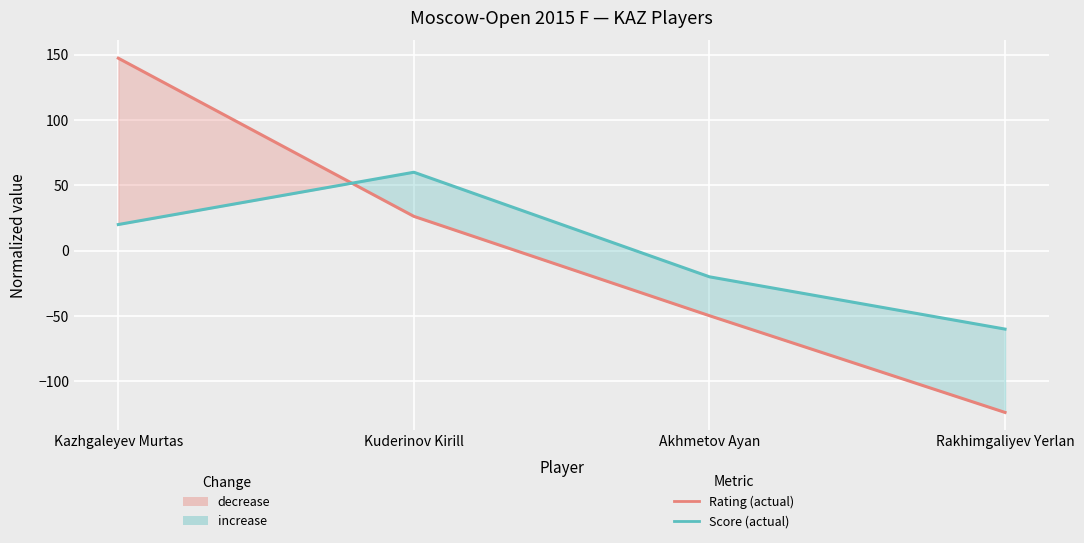

True or false: Score (normalized) and Rating (normalized) cross at least once.

True